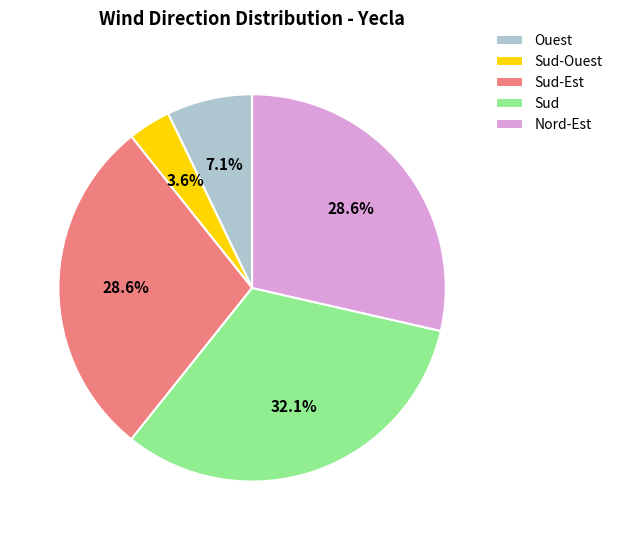

To the nearest percent, what portion does Sud-Est represent?

29%